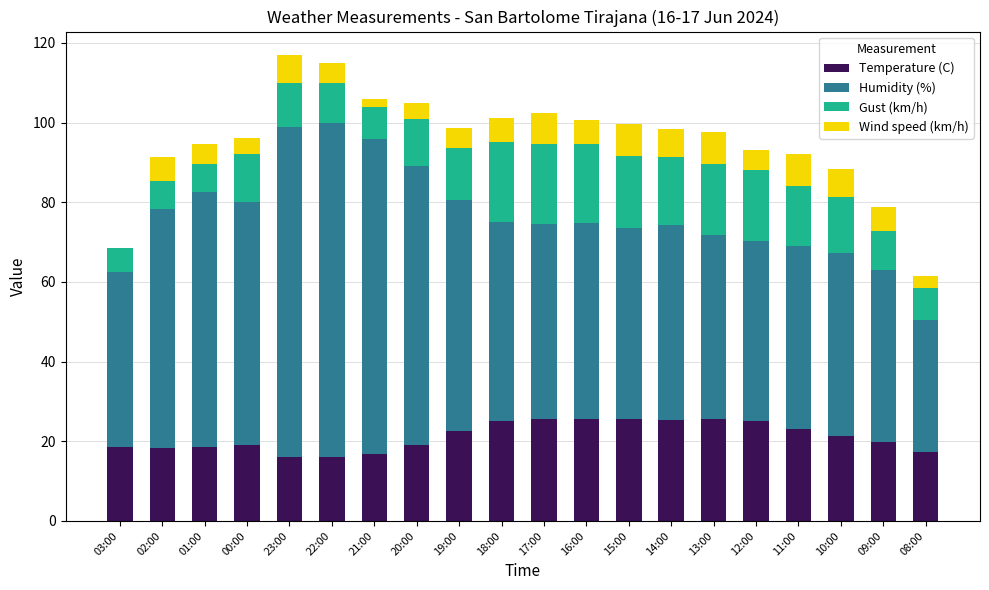

What is the total value across all series at 12:00?

93.2